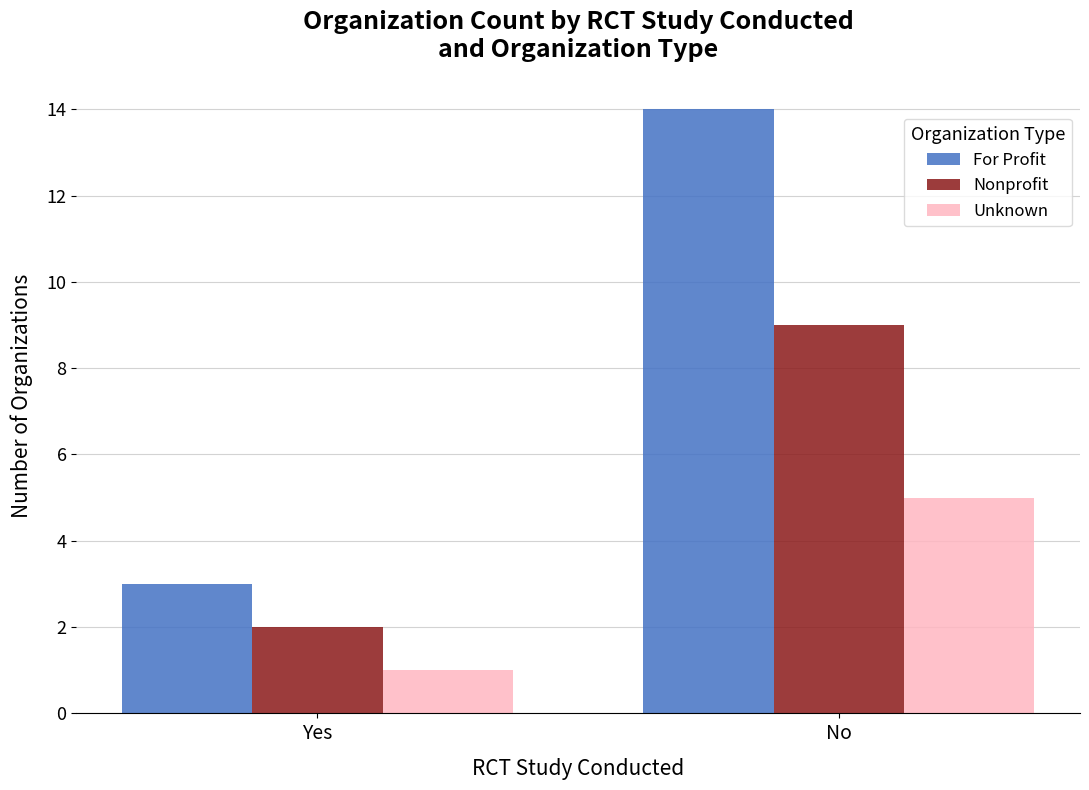

Rank the categories by Unknown value from lowest to highest.

Yes, No